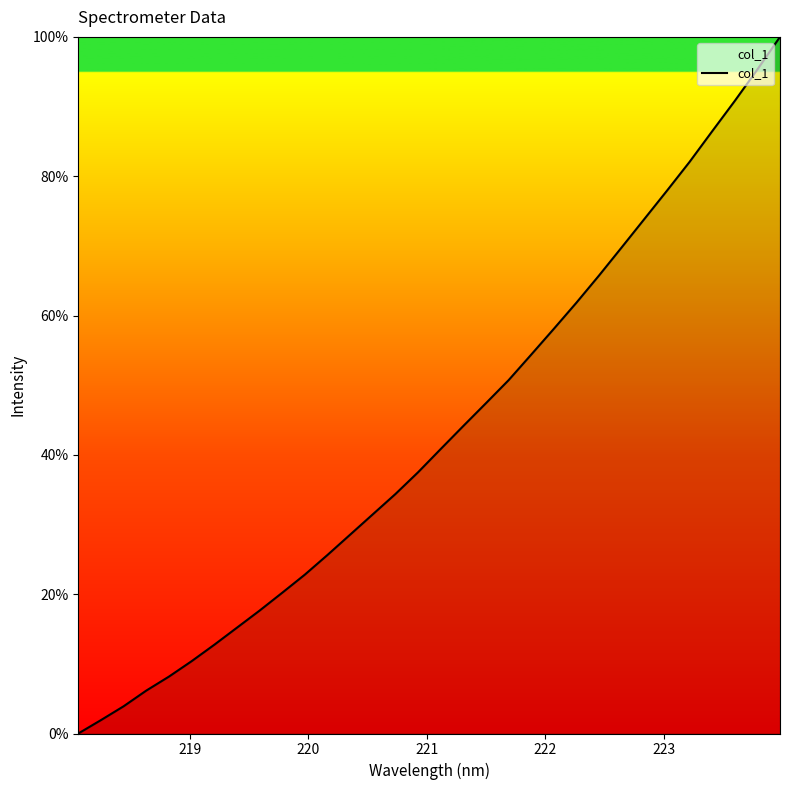

What is the greatest value displayed?

100.0